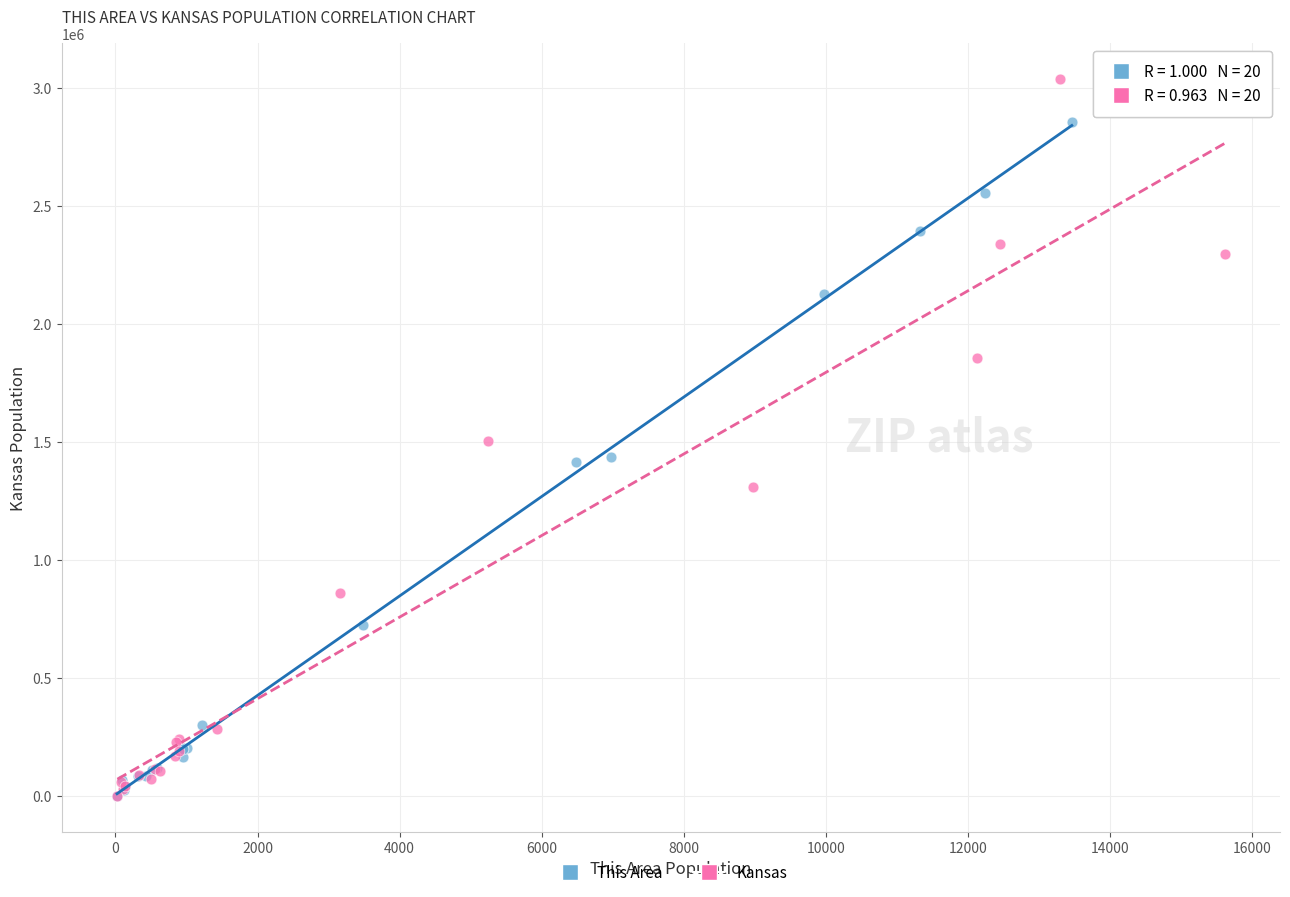

Which series has the widest spread of Y values?

Kansas